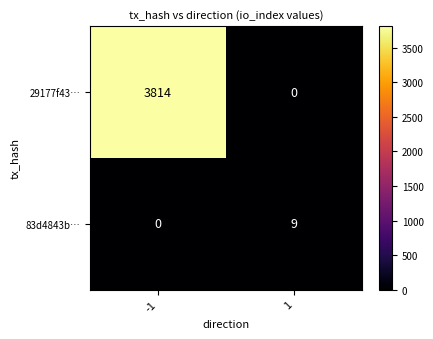

What is the difference between the highest and lowest values at 1?

9